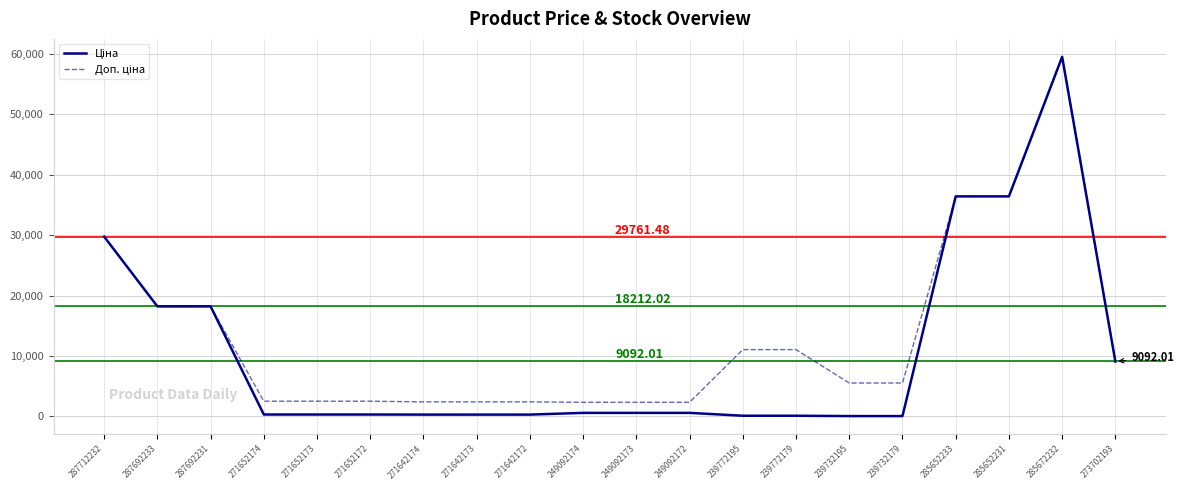

At which category is the sum across all series the highest?

285672232